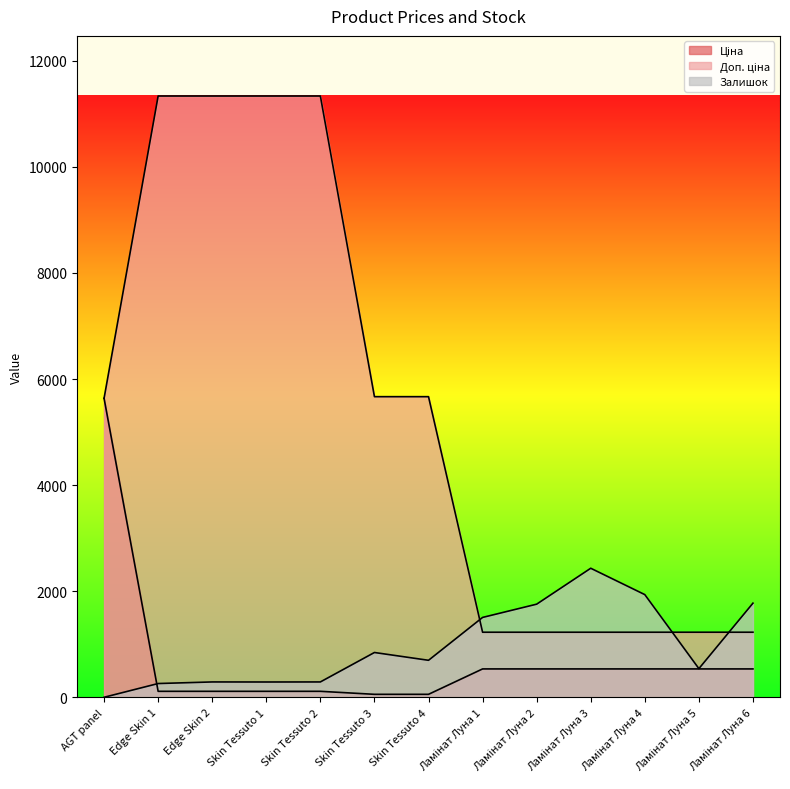

Between Ламінат Луна 5 and AGT panel, which is larger?

AGT panel